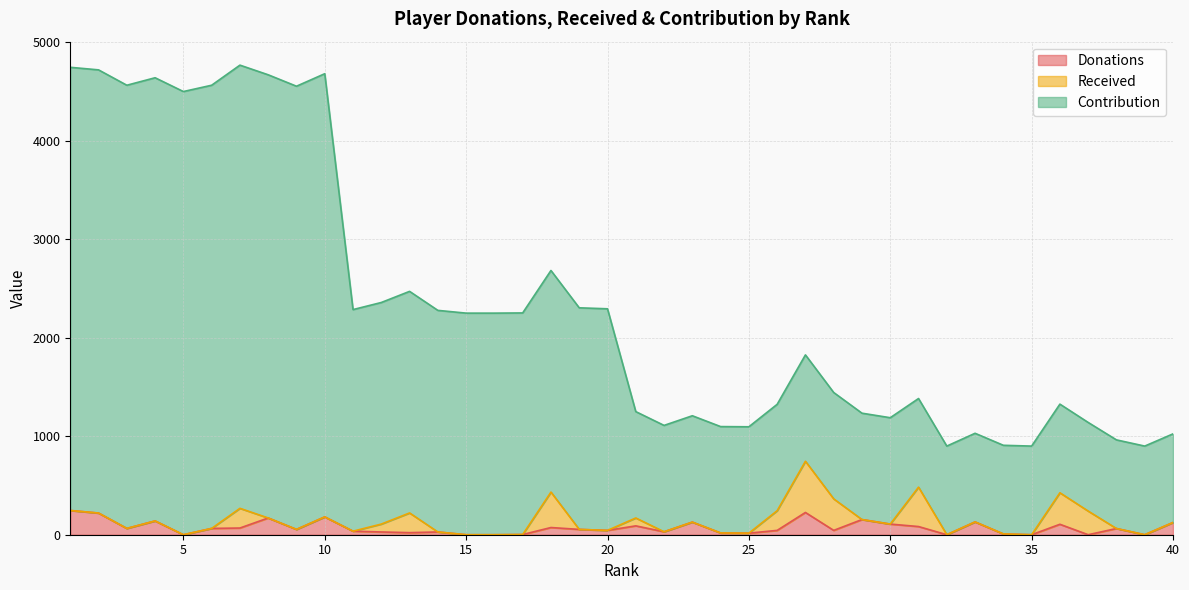

What is the difference between the Donations values at 3 and 12?

36